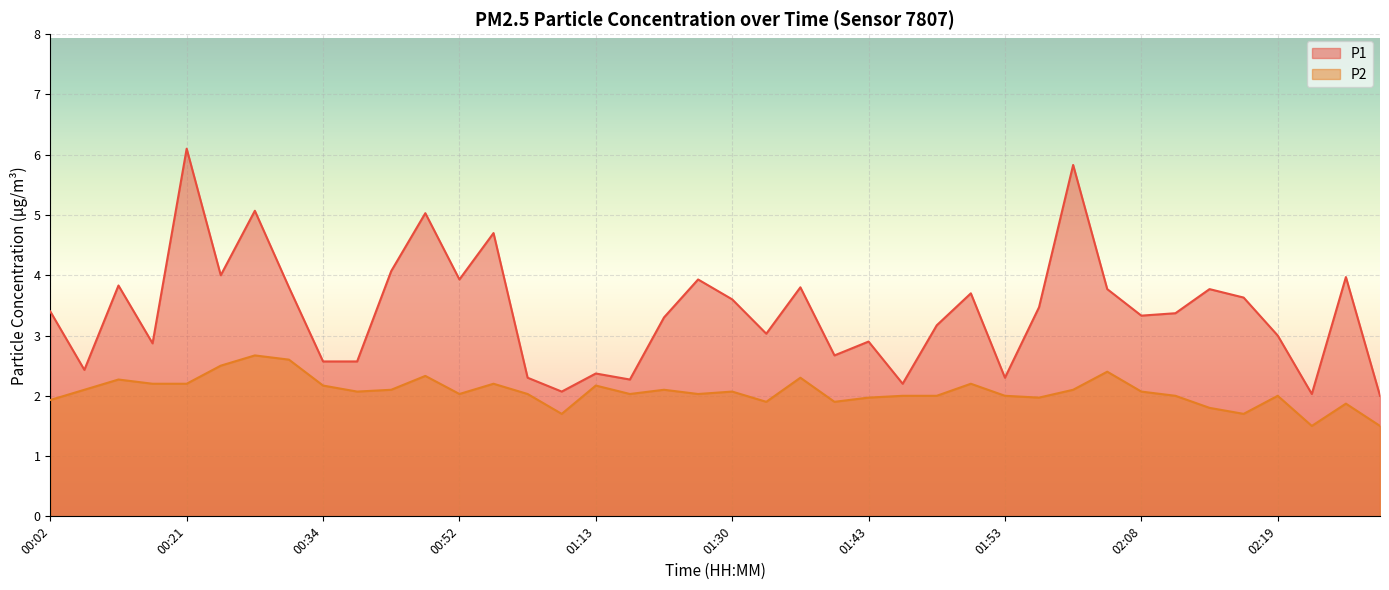

What is the lowest value of the P1 series?

2.0